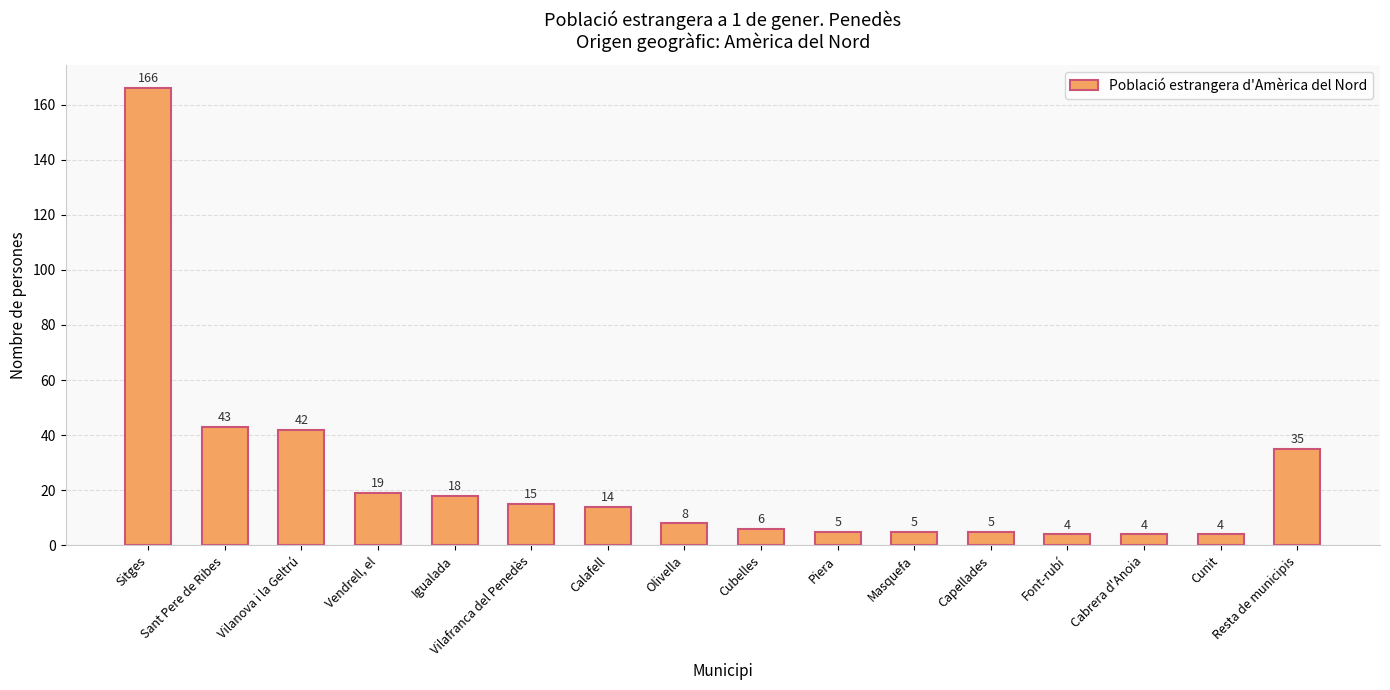

At which label does the data first exceed 14?

Sitges